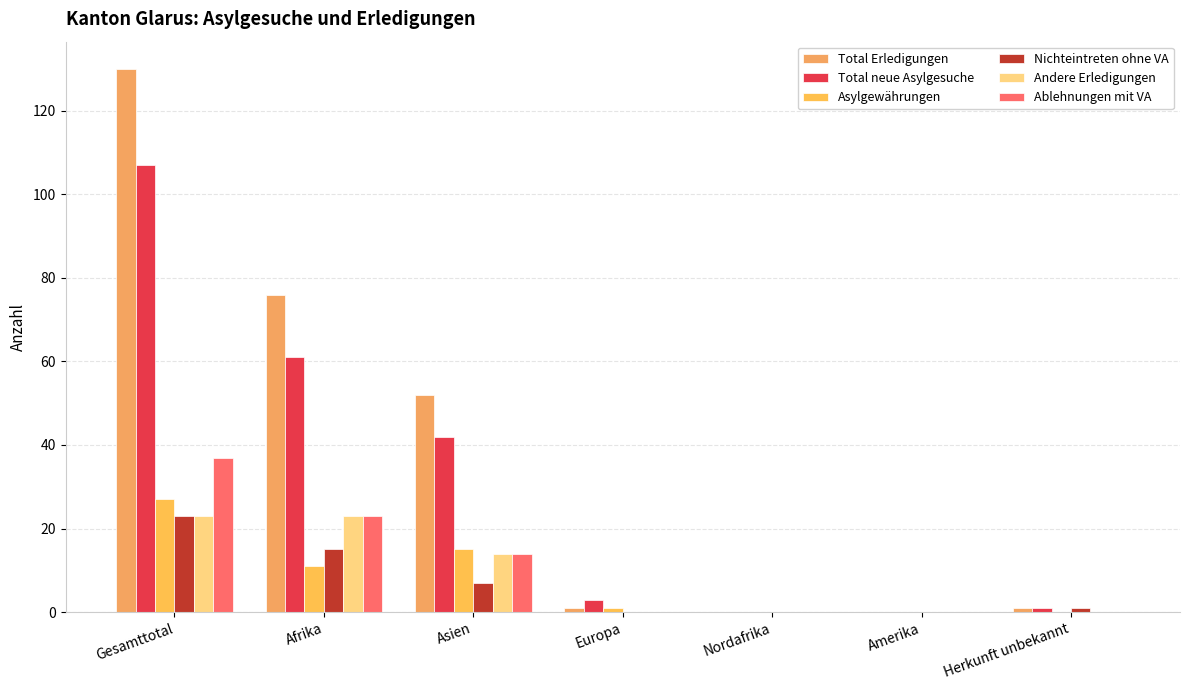

What is the label of the 4th bar from the left?

Europa